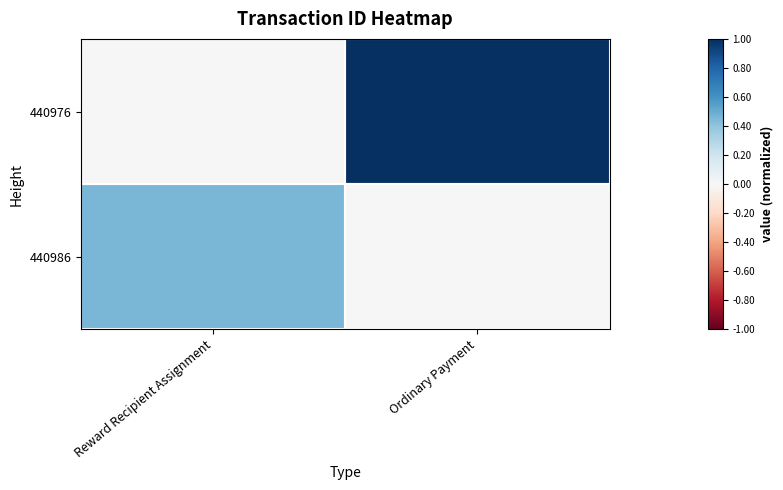

List the series in order of their overall mean, highest first.

440976, 440986